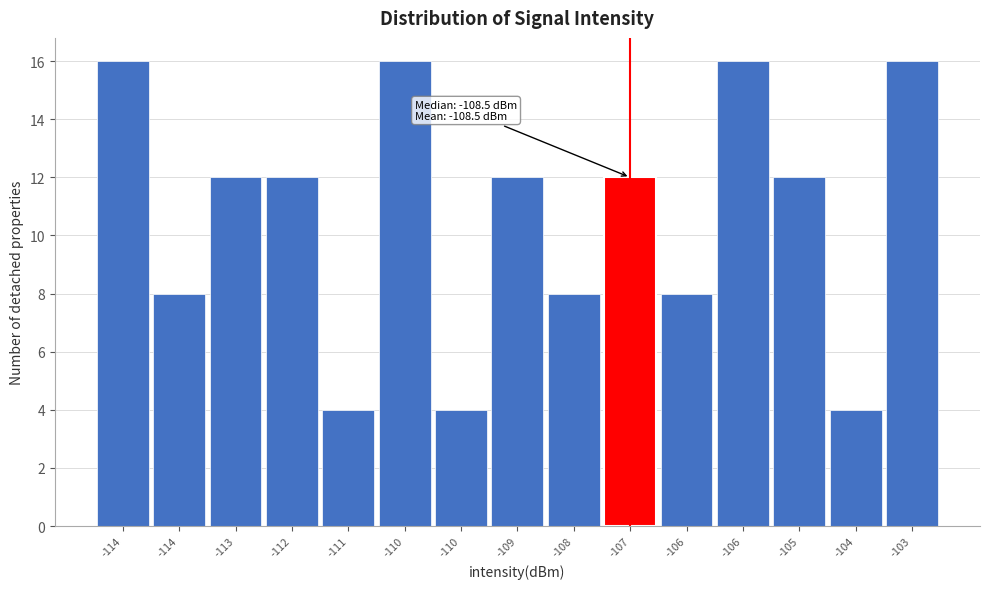

How many bars are there in total?

15